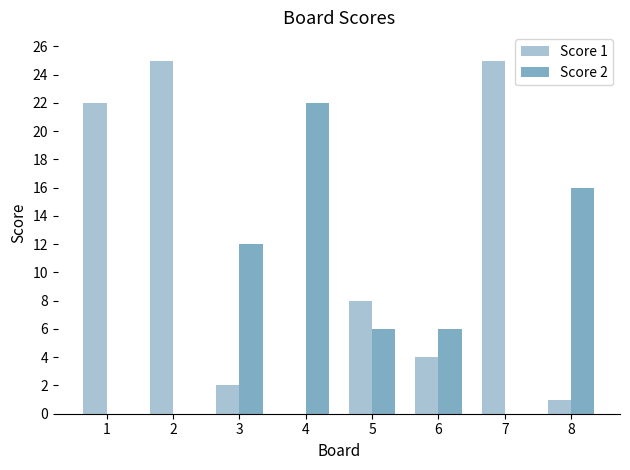

What is the maximum value for Score 2?

22